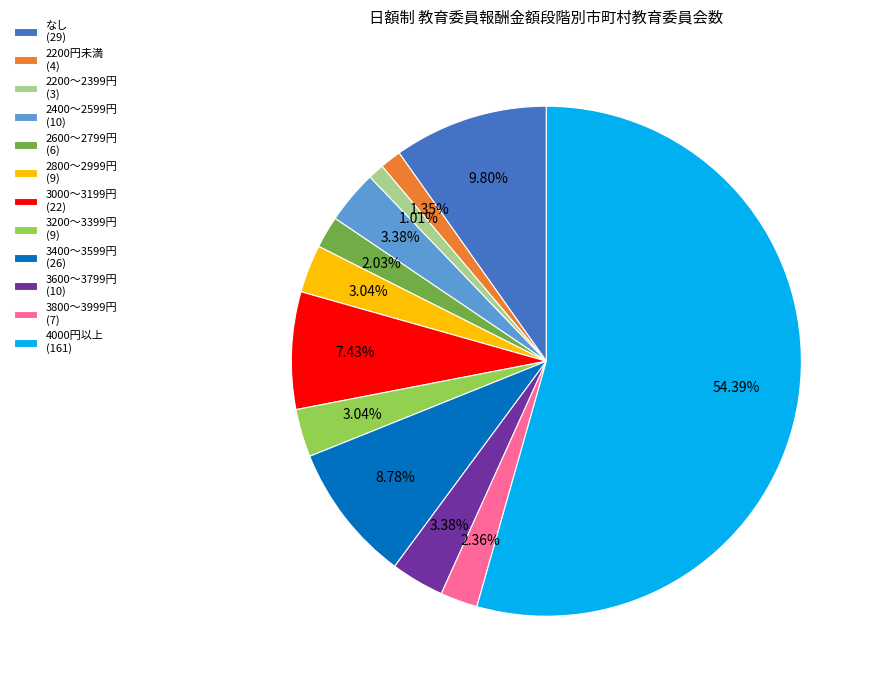

Do 3200～3399円 (9) and 3600～3799円 (10) together represent more than half of the pie?

No